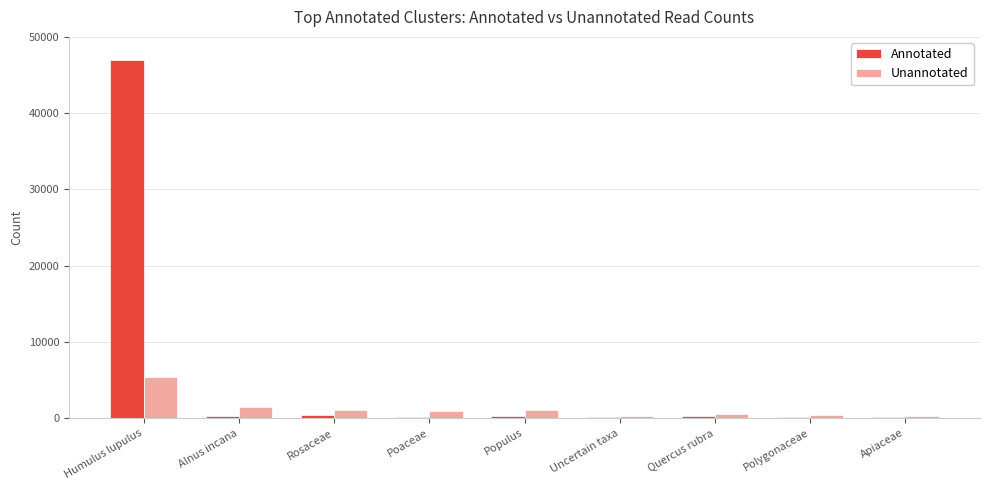

At which label is Annotated closest to 23580?

Rosaceae